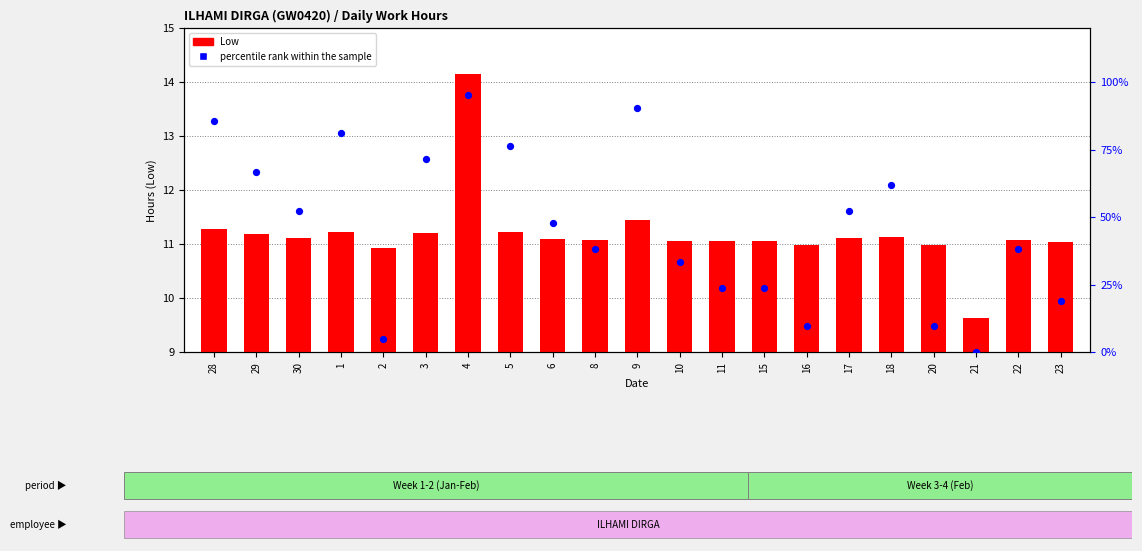

At how many categories does at least one series exceed 10?

20